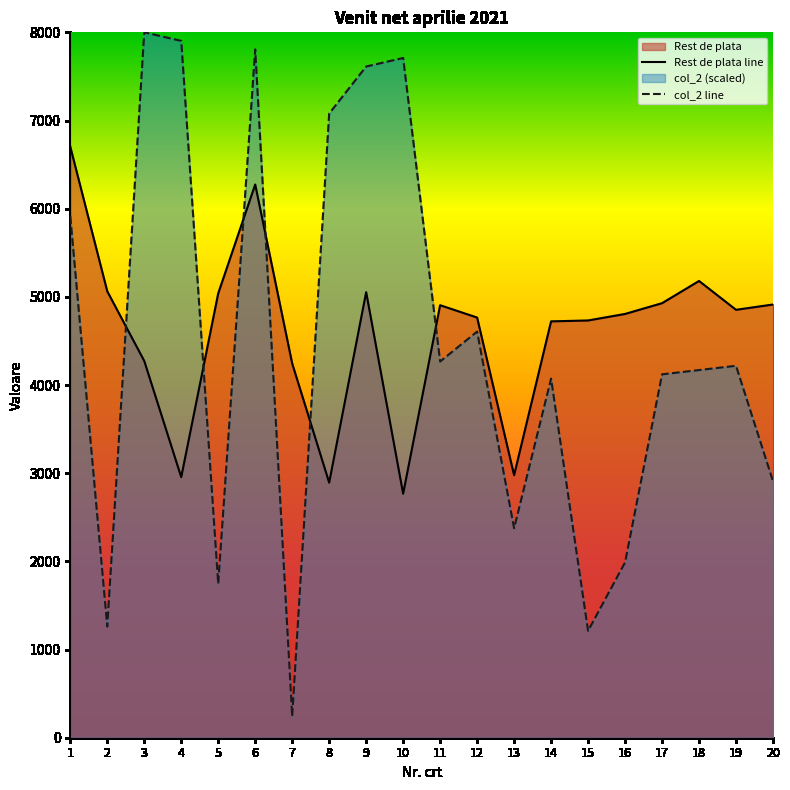

How many interior local valleys does the col_2 series have?

6